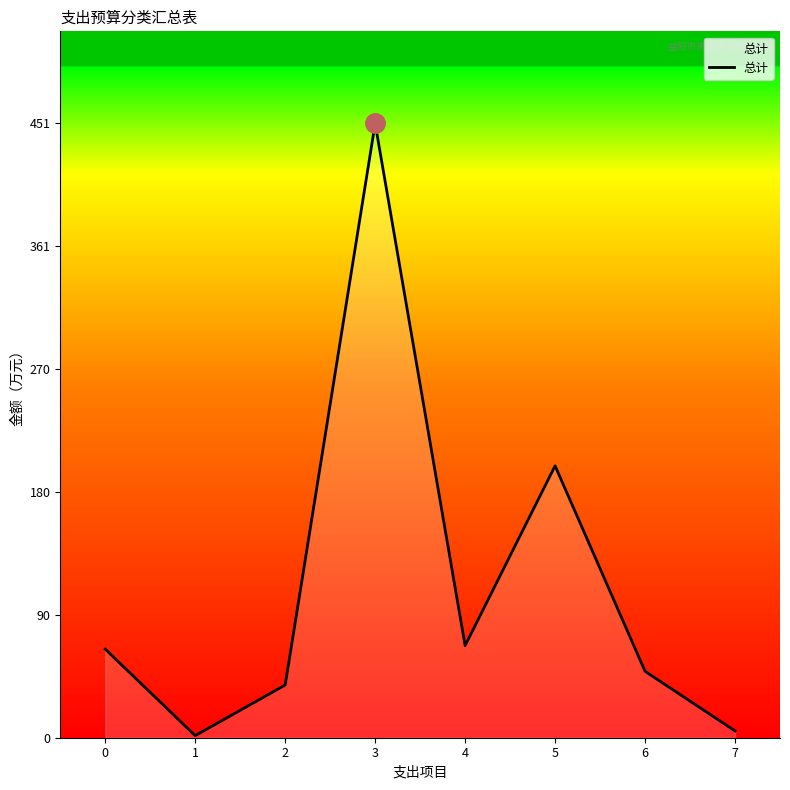

How many lines are shown in the chart?

1